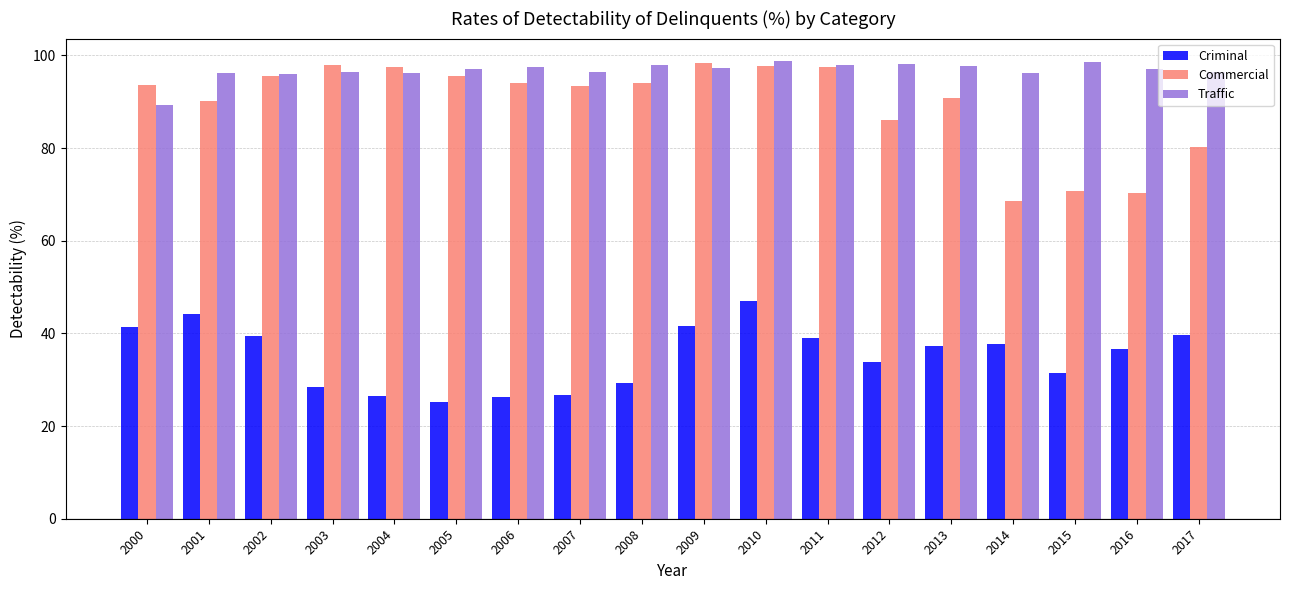

Which series has the largest range (max minus min)?

Commercial